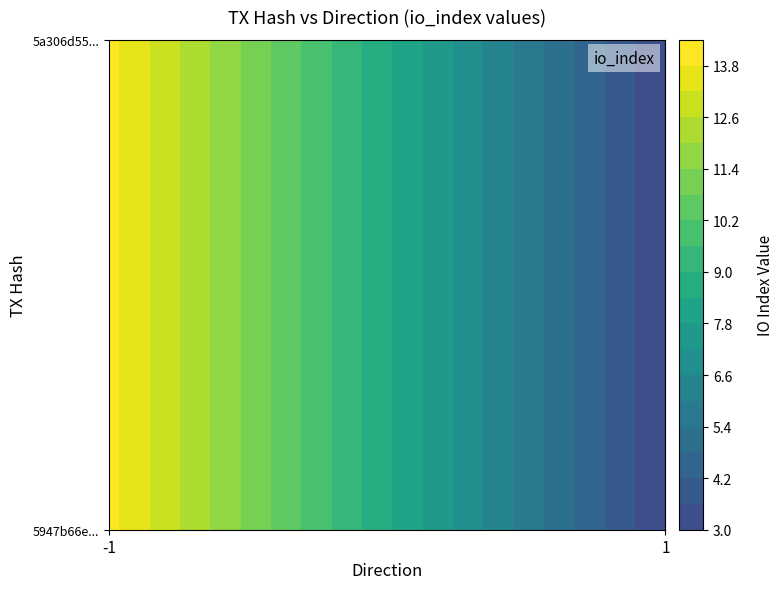

Reading right to left, what are all the values shown in this chart?

5947b66e7035906b9fb78e17f45e771694eda3d: 14	-1
5a306d55fbbca54a3ef3daaf4cdc725a097ad3b: 3	1